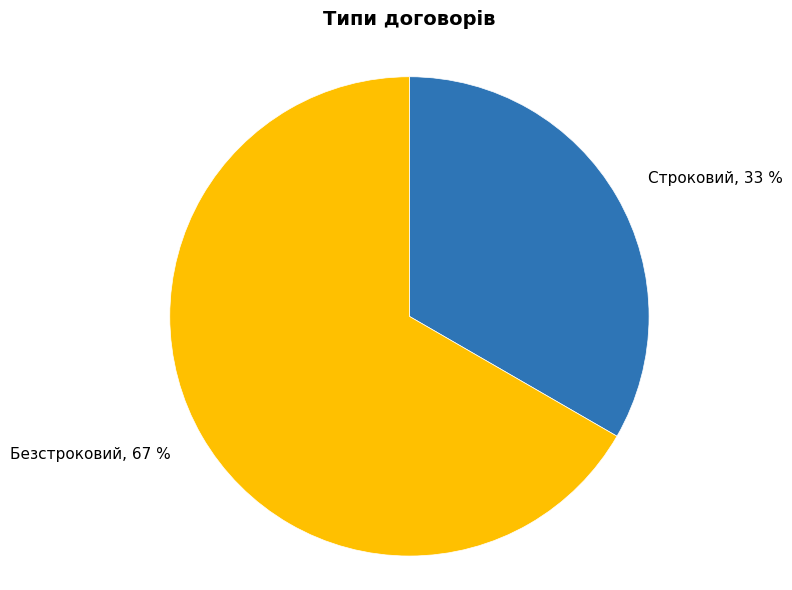

Rank the categories by value from lowest to highest.

Строковий, Безстроковий